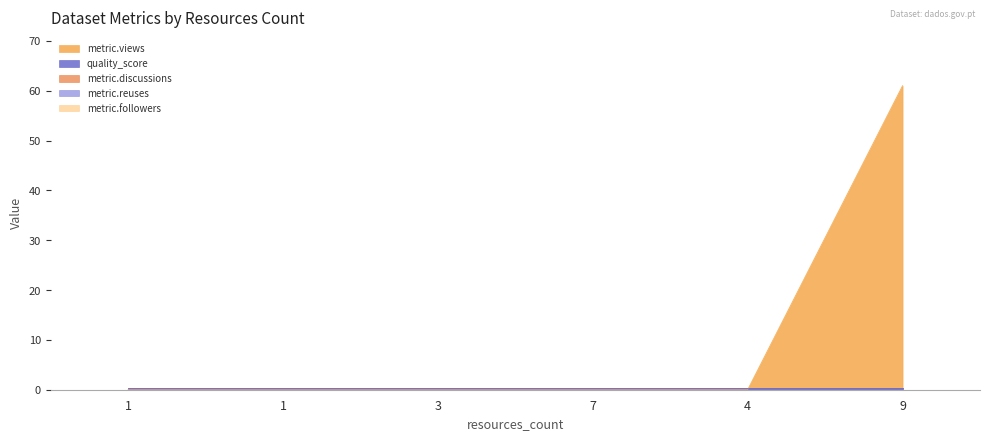

True or false: metric.reuses and quality_score intersect in this chart.

False